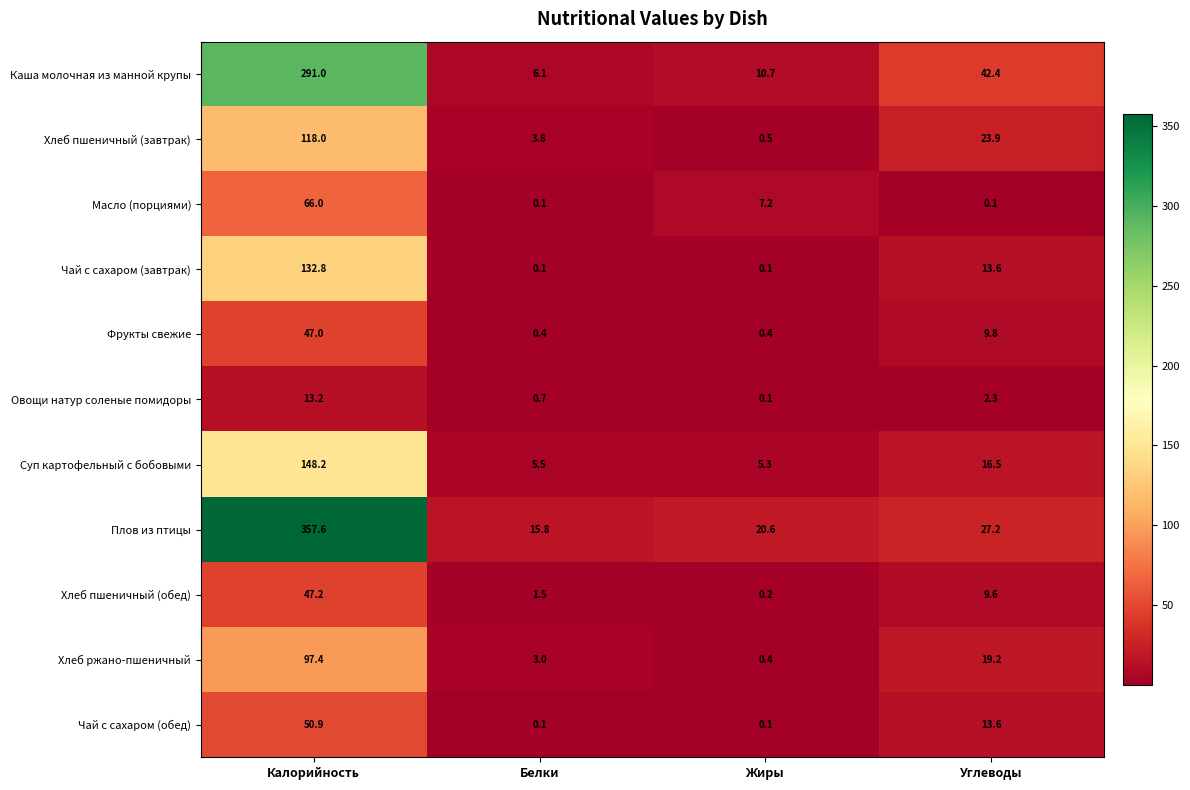

Rank the categories by Каша молочная из манной крупы value from highest to lowest.

Калорийность, Углеводы, Жиры, Белки